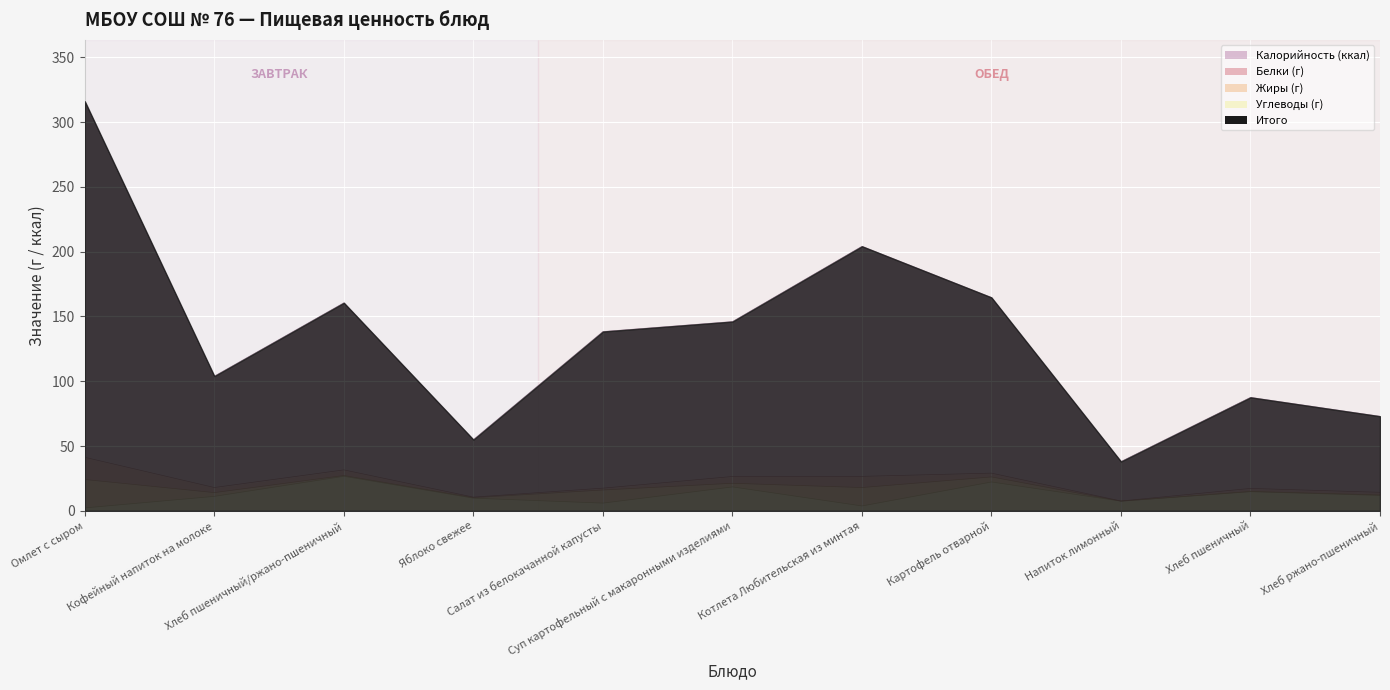

What is the highest value of the Углеводы series?

26.7